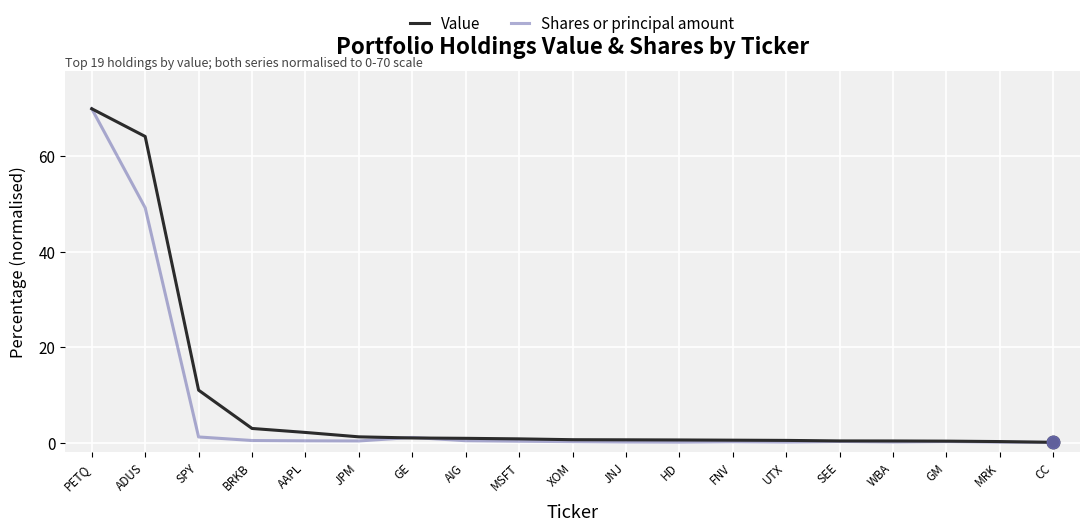

Between SPY and SEE, which series saw the biggest shift?

Value